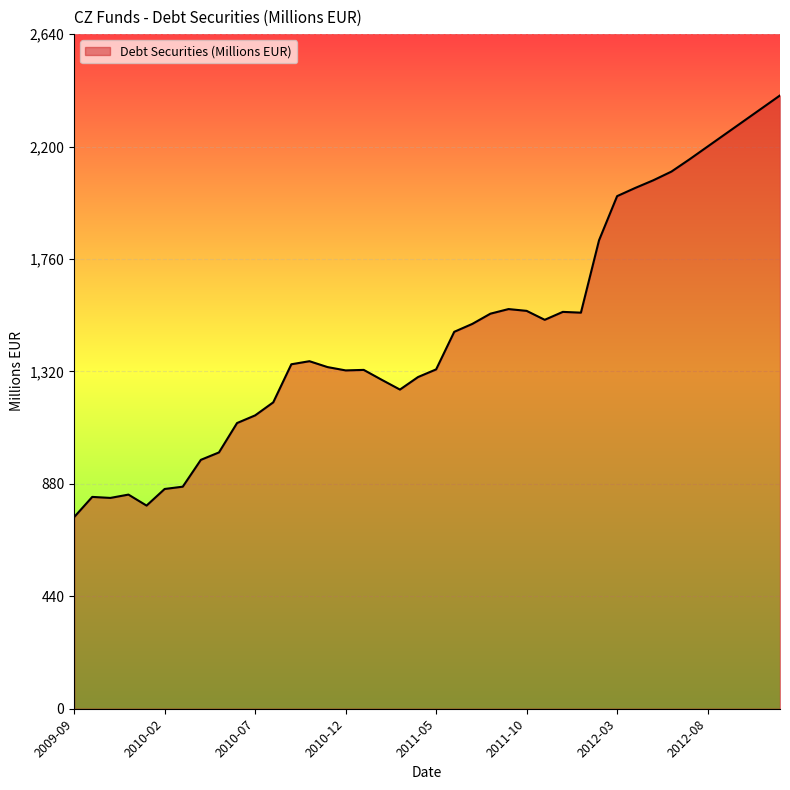

What is the difference between the maximum and minimum values?

1650